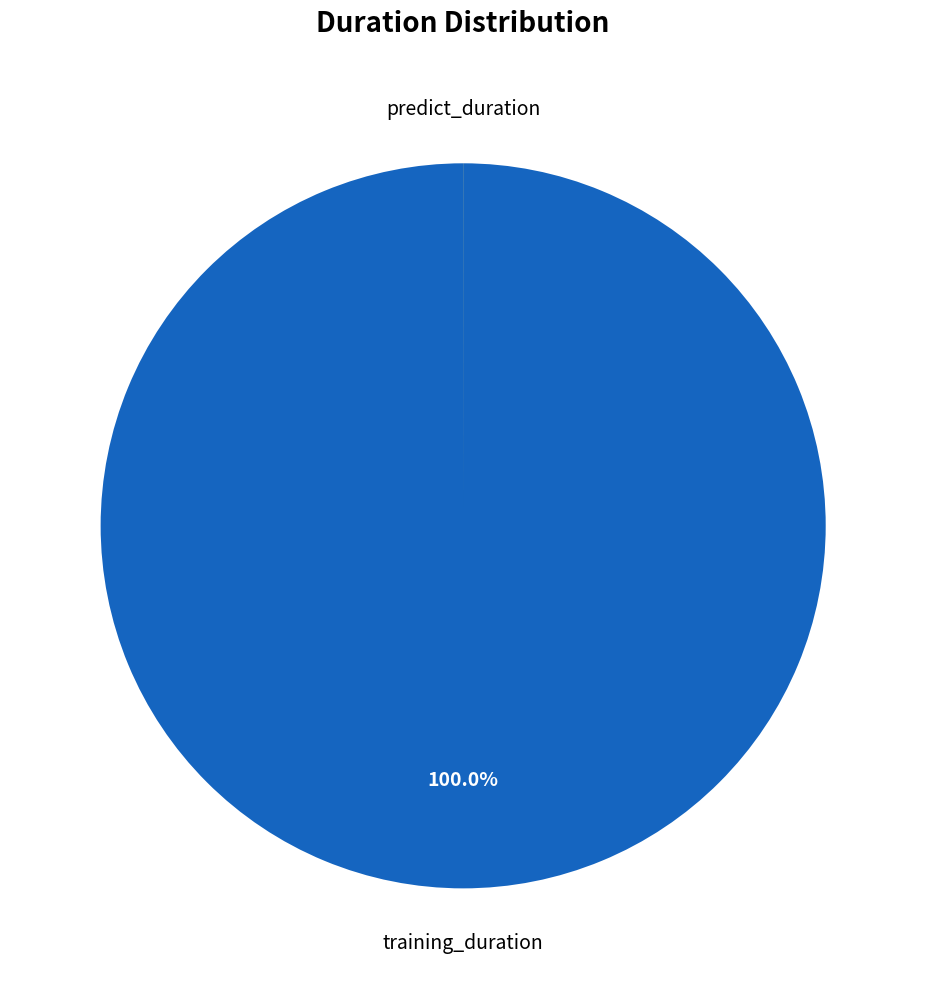

Is there a majority slice in this chart?

Yes